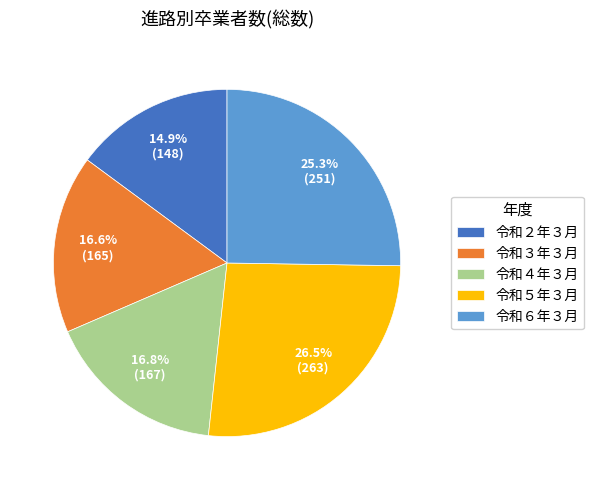

What percentage is the 令和３年３月 slice, to the nearest percent?

17%